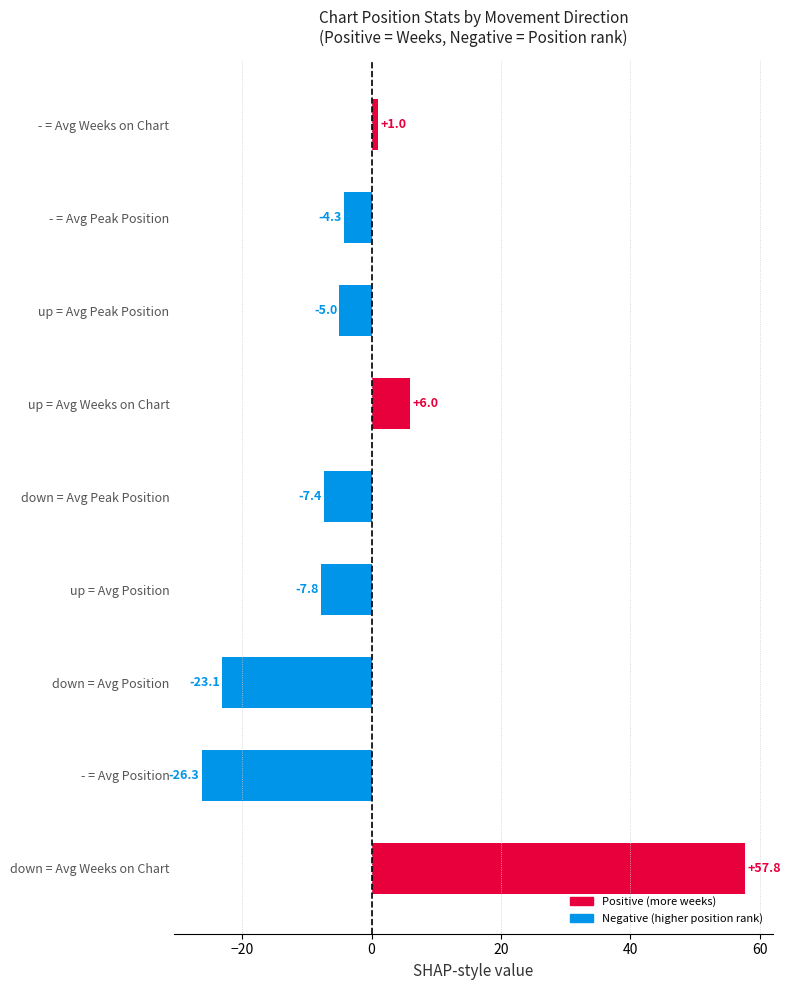

What is the change in value from up = Avg Position to up = Avg Peak Position?

+2.8